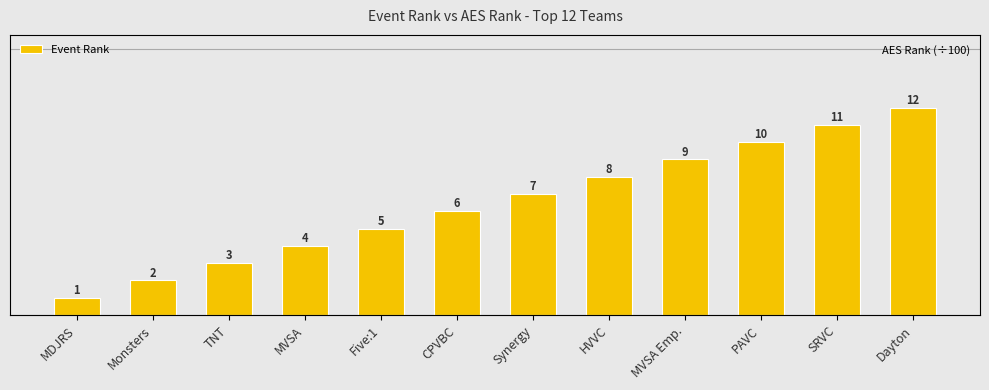

Which series has the widest spread of values?

Event Rank